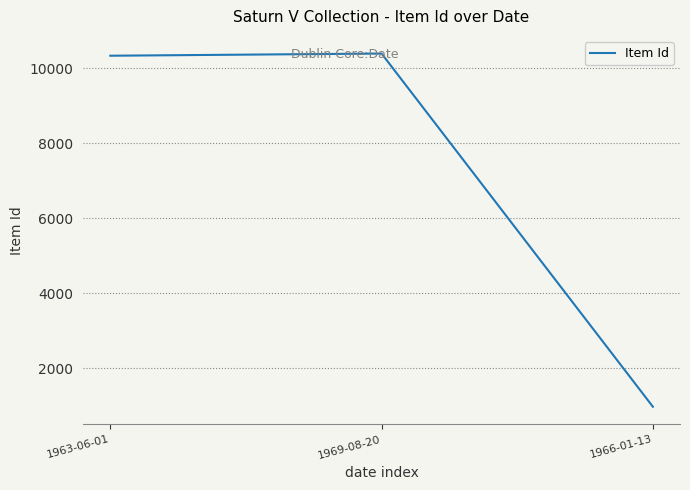

What is the sum of all values?

21698